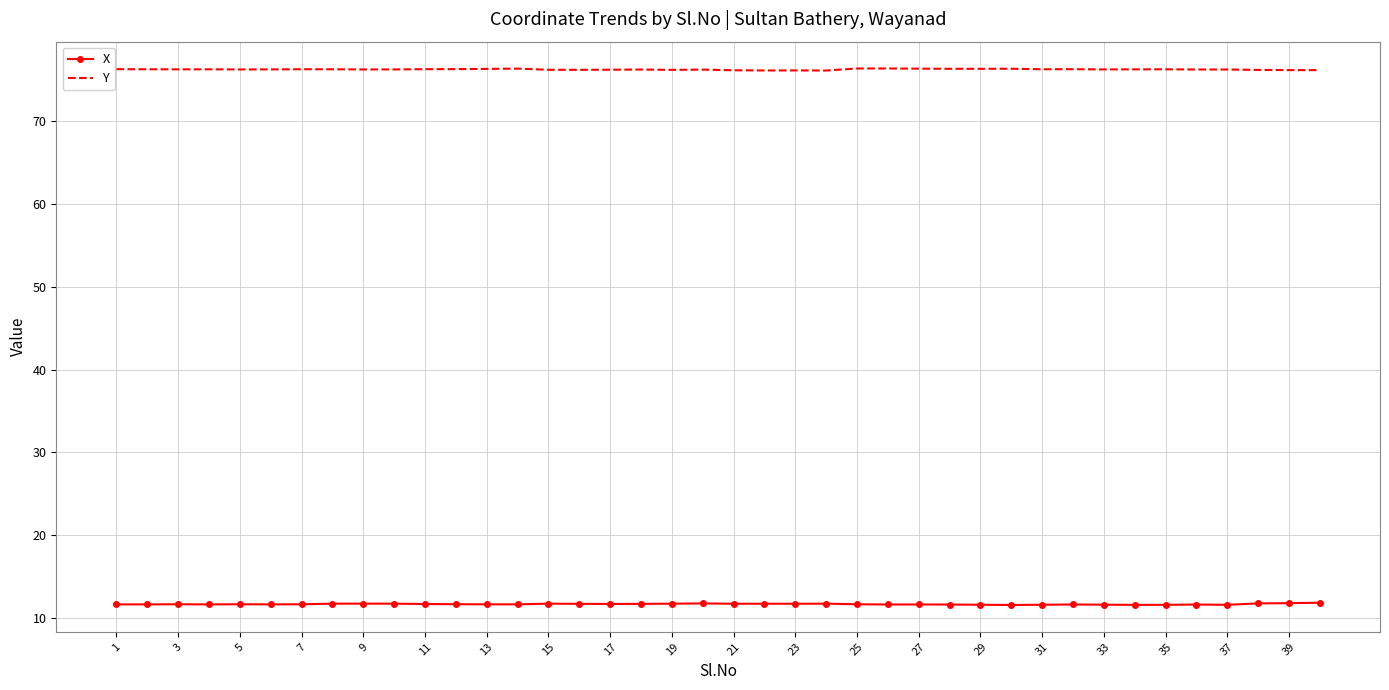

True or false: X and Y intersect in this chart.

False